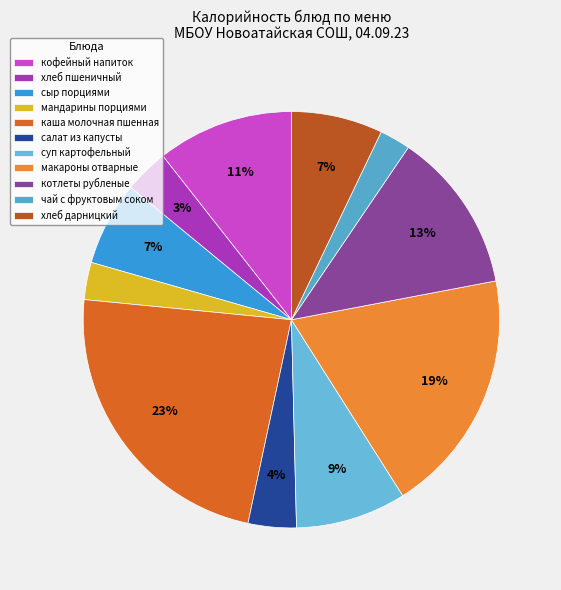

What is the largest slice in the pie chart?

каша молочная пшенная